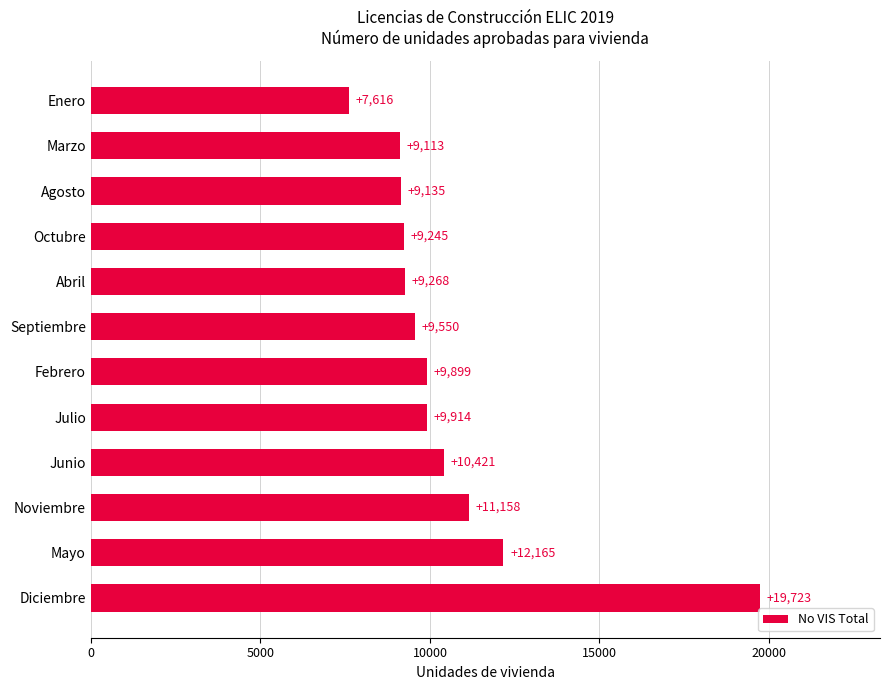

Is it true that the value at Agosto is 9135?

True